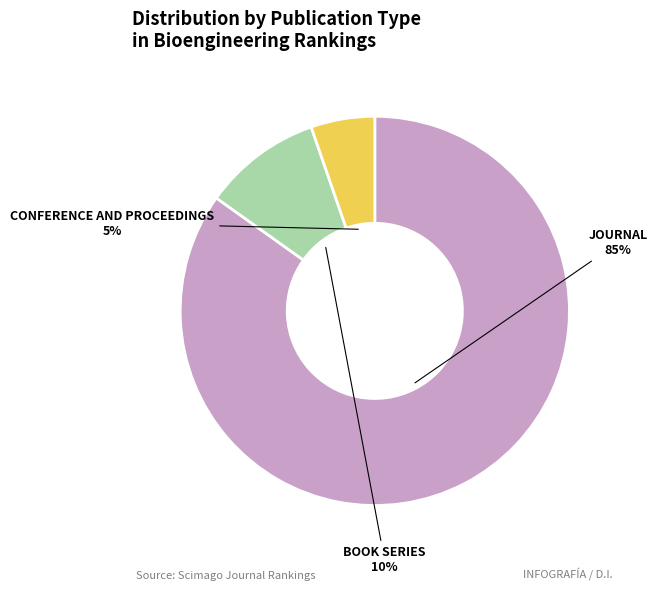

To the nearest percent, what is the difference between the largest and smallest slice percentages?

80%